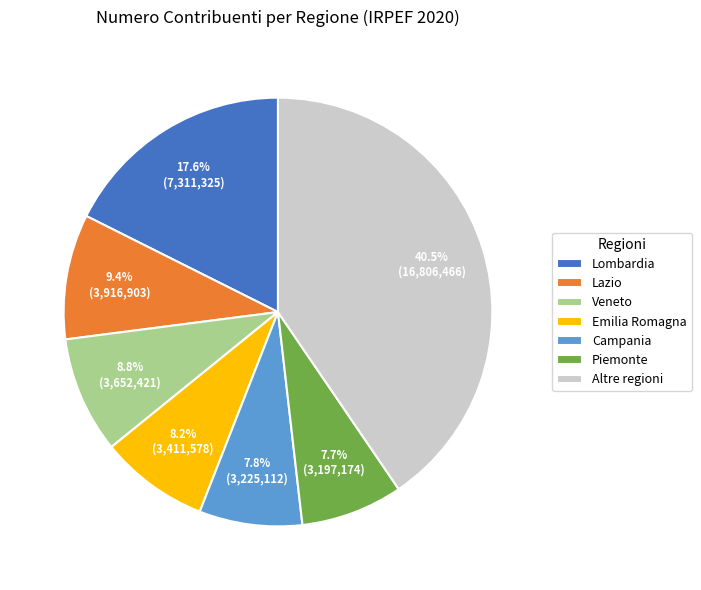

How many slices are in this pie chart?

7